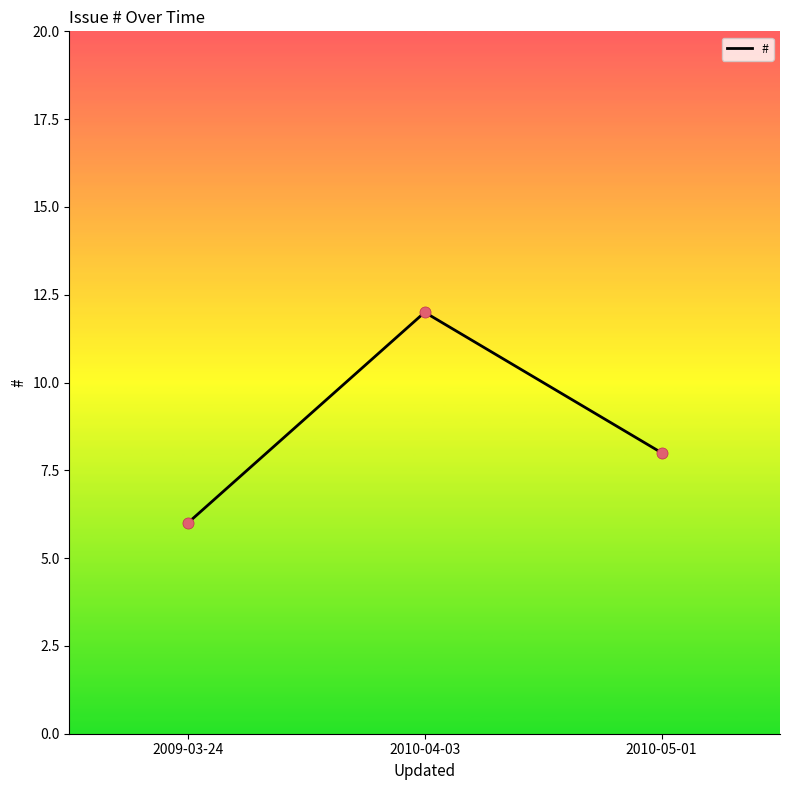

What is the change in value from 2009-03-24 to 2010-04-03?

+6